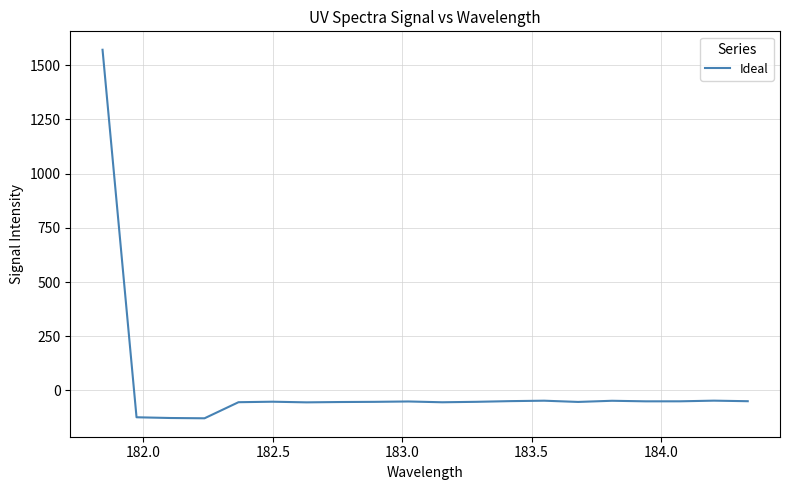

What is the maximum value shown in the chart?

1571.5